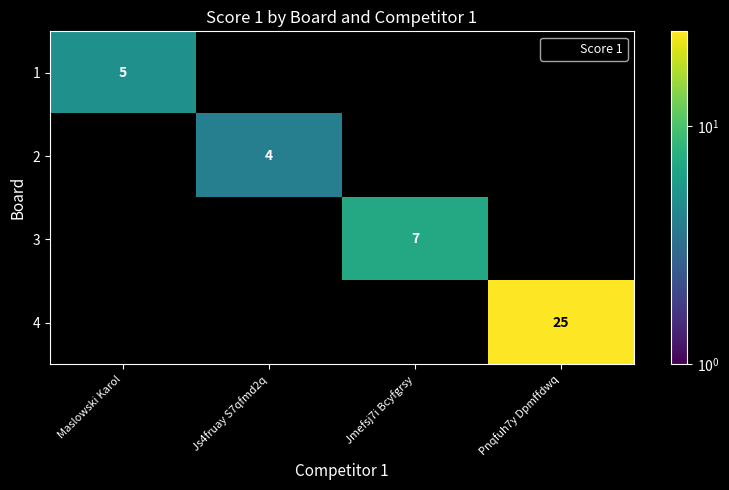

At how many categories does at least one series exceed 24?

1